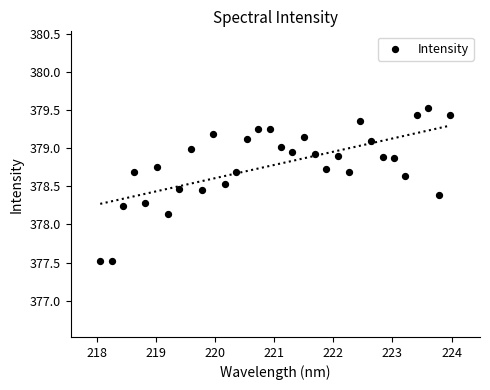

What is the range of Y values (max minus min)?

2.0